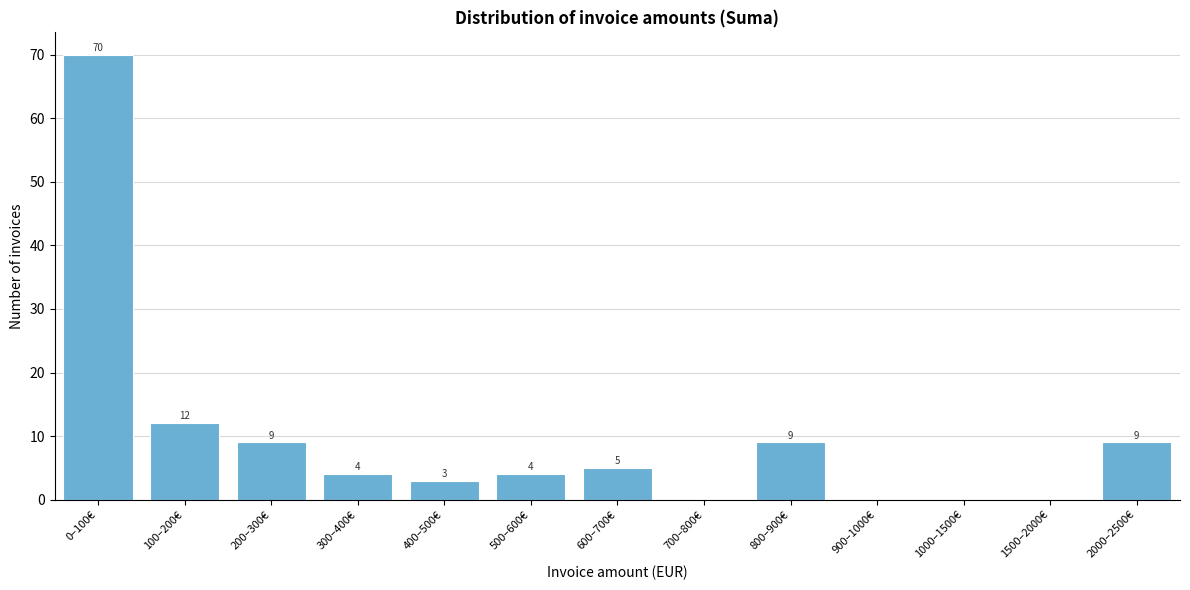

Reading left to right, extract all data points from this chart.

0–100€=70	100–200€=12	200–300€=9	300–400€=4	400–500€=3	500–600€=4	600–700€=5	700–800€=0	800–900€=9	900–1000€=0	1000–1500€=0	1500–2000€=0	2000–2500€=9